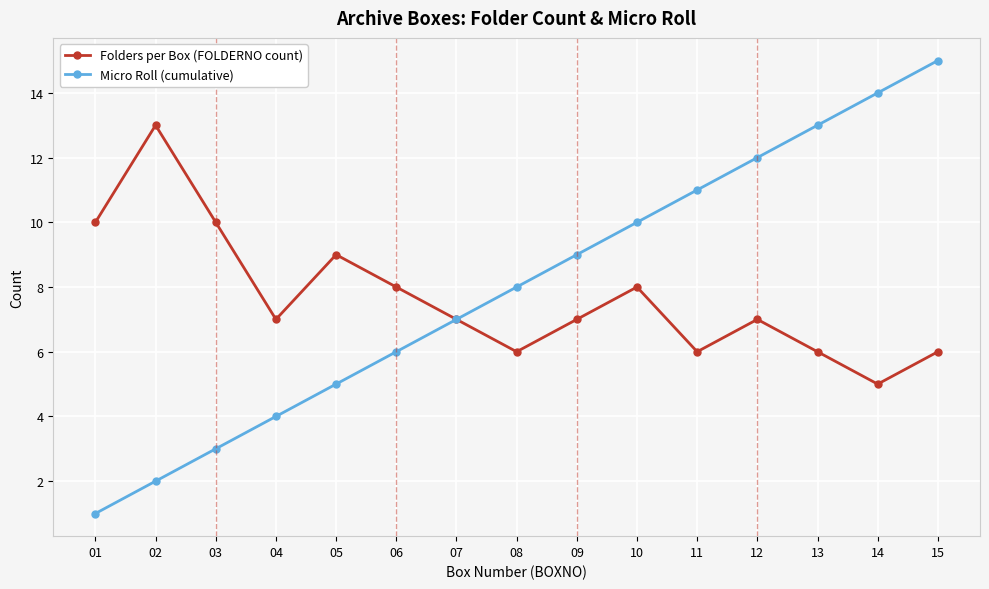

At which category is the sum across all series the highest?

15